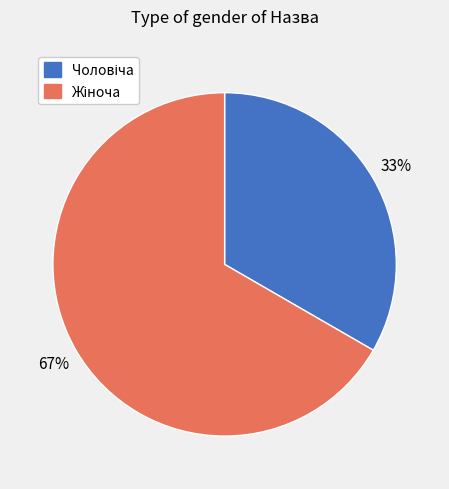

Count the number of slices in the pie.

2